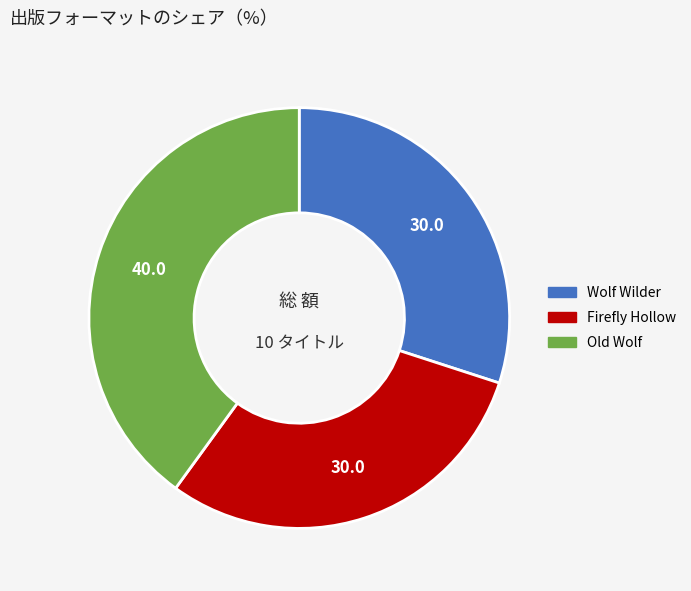

How many segments does this pie chart have?

3